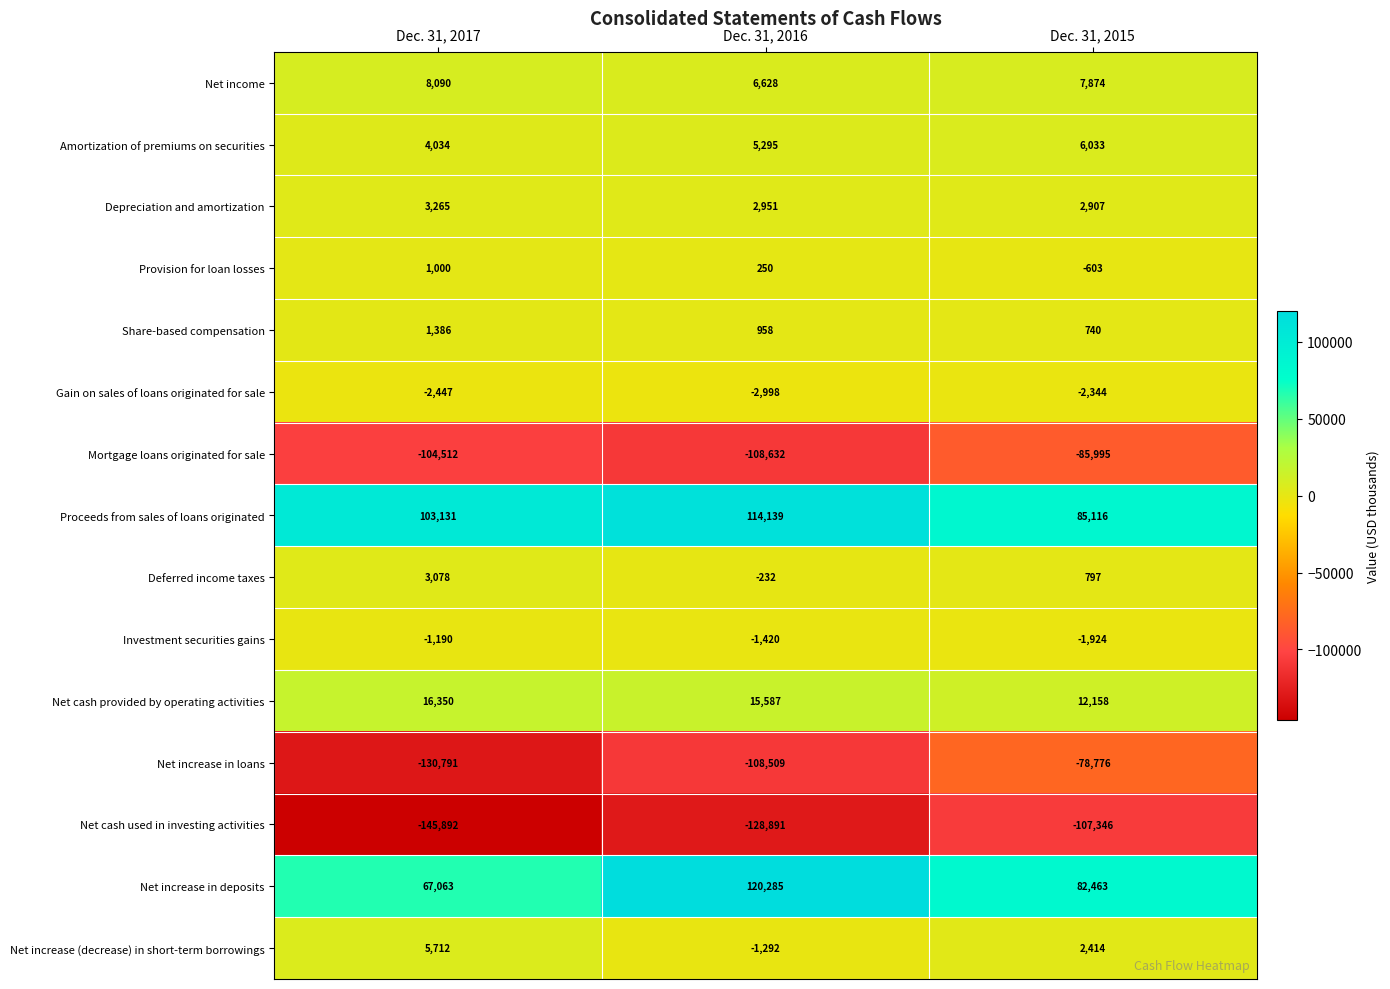

At Dec. 31, 2015, list the series in order from largest to smallest.

Proceeds from sales of loans originated, Net increase in deposits, Net cash provided by operating activities, Net income, Amortization of premiums on securities, Depreciation and amortization, Net increase (decrease) in short-term borrowings, Deferred income taxes, Share-based compensation, Provision for loan losses, Investment securities gains, Gain on sales of loans originated for sale, Net increase in loans, Mortgage loans originated for sale, Net cash used in investing activities